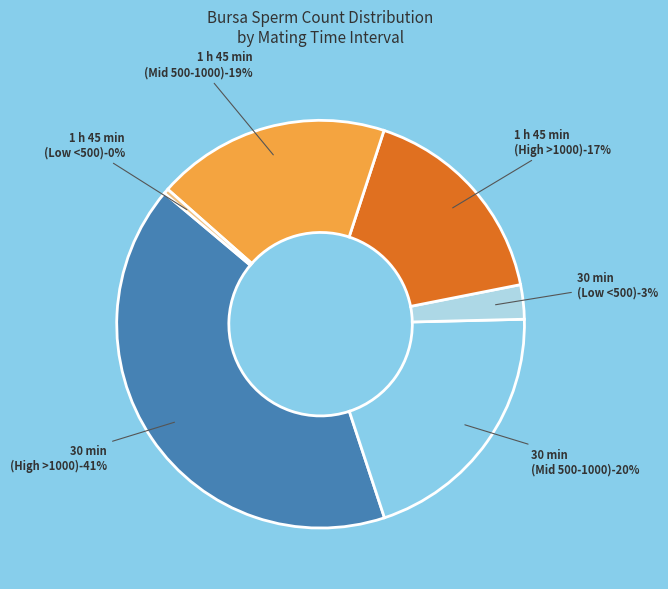

Is the sum of Sdic - and Sdic - greater than half?

No